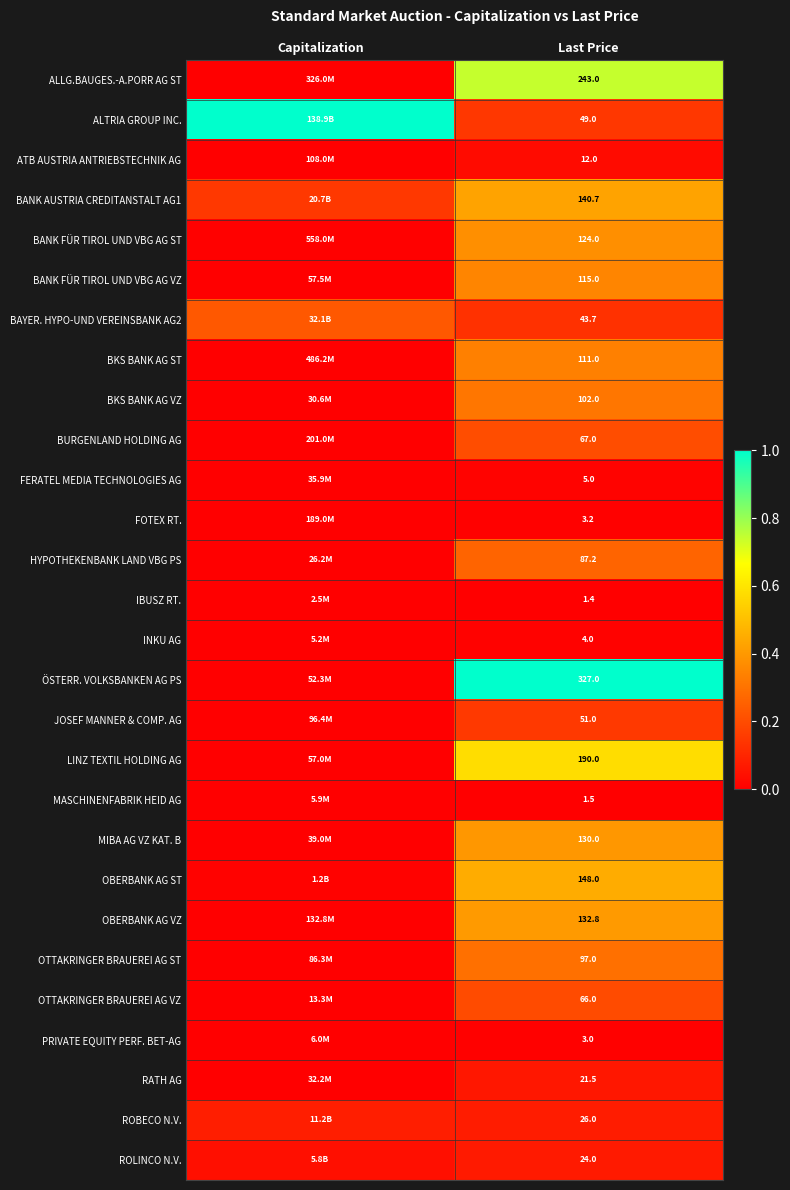

At which category is the sum across all series the highest?

Last Price